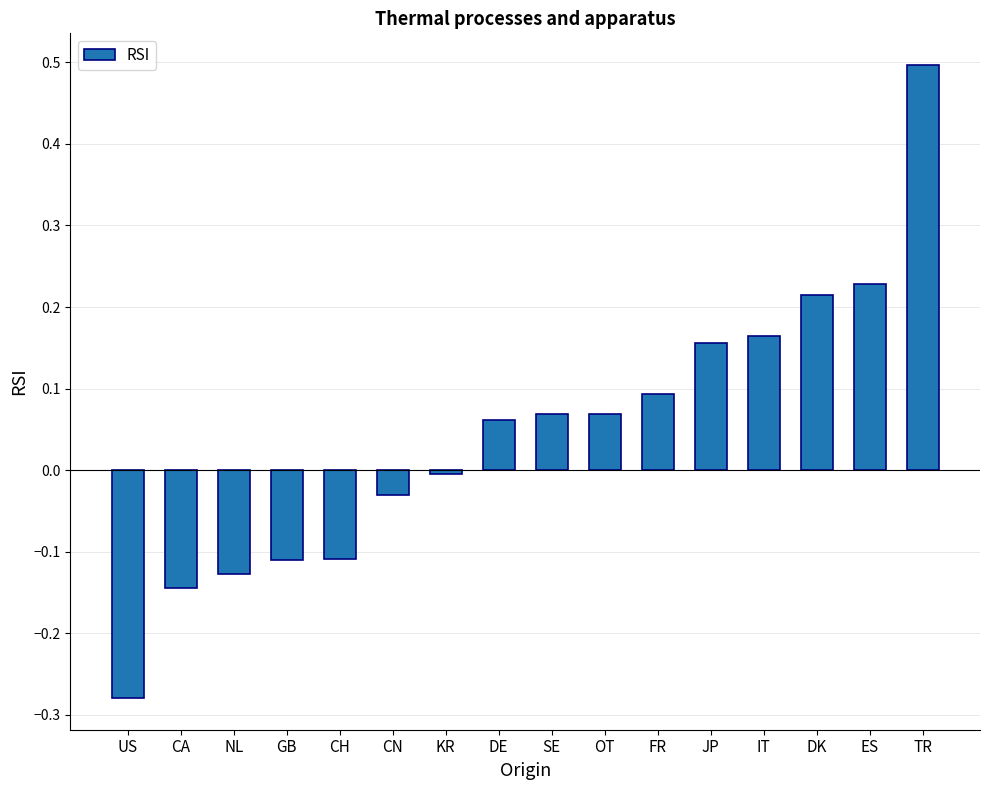

Is it true that the value at TR is 0.7?

False